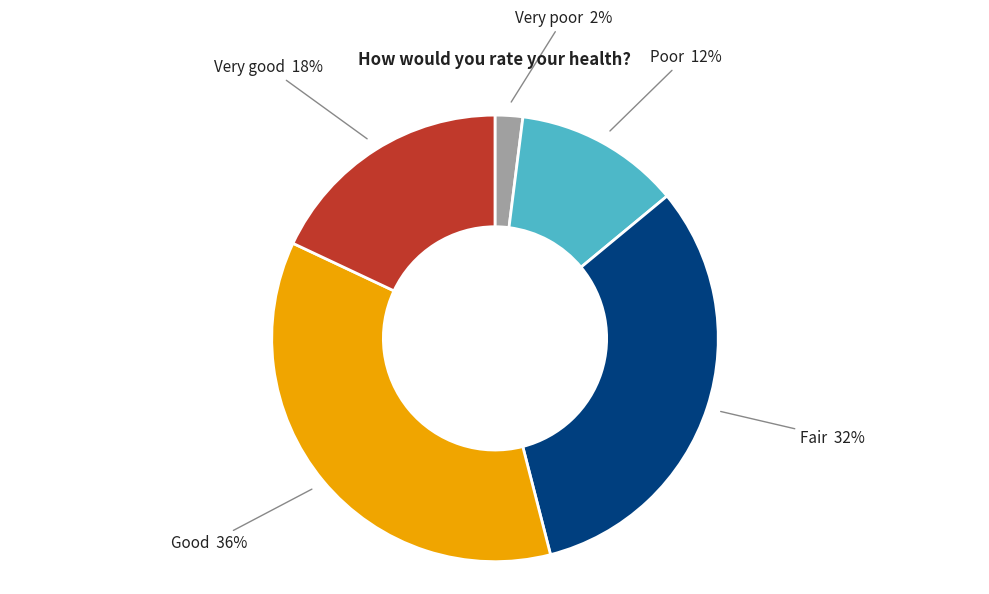

How many slices are in this pie chart?

5